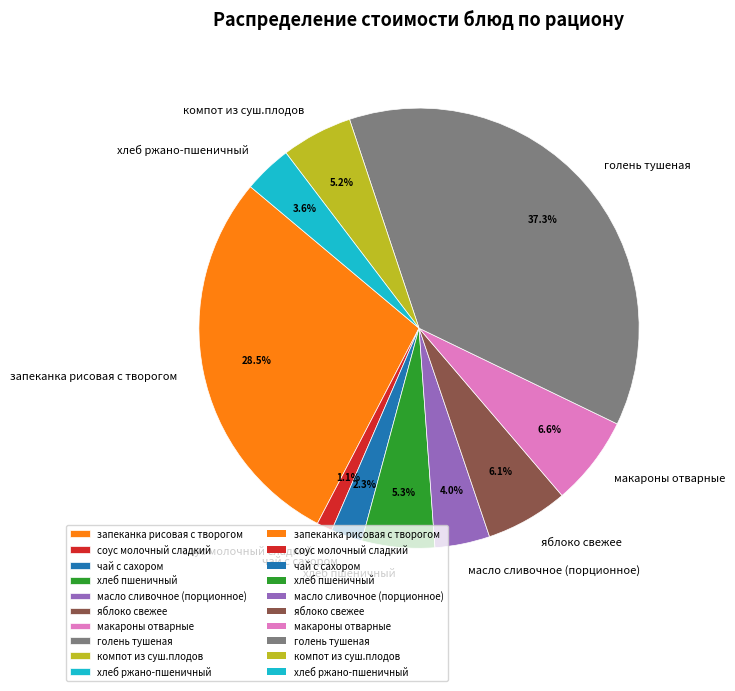

Does any single category account for the majority?

No